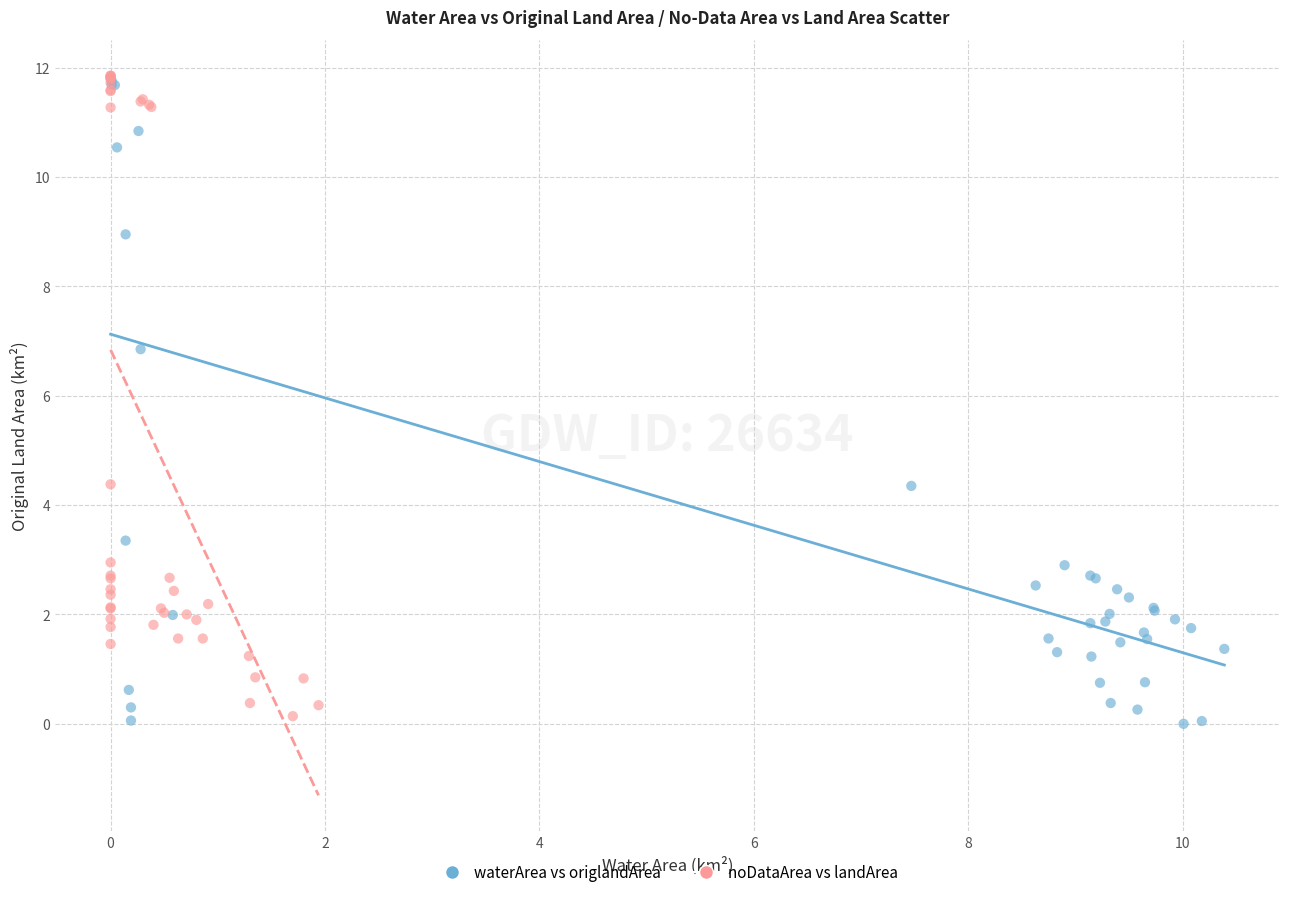

Which series contains the lowest Y value?

waterArea vs origlandArea